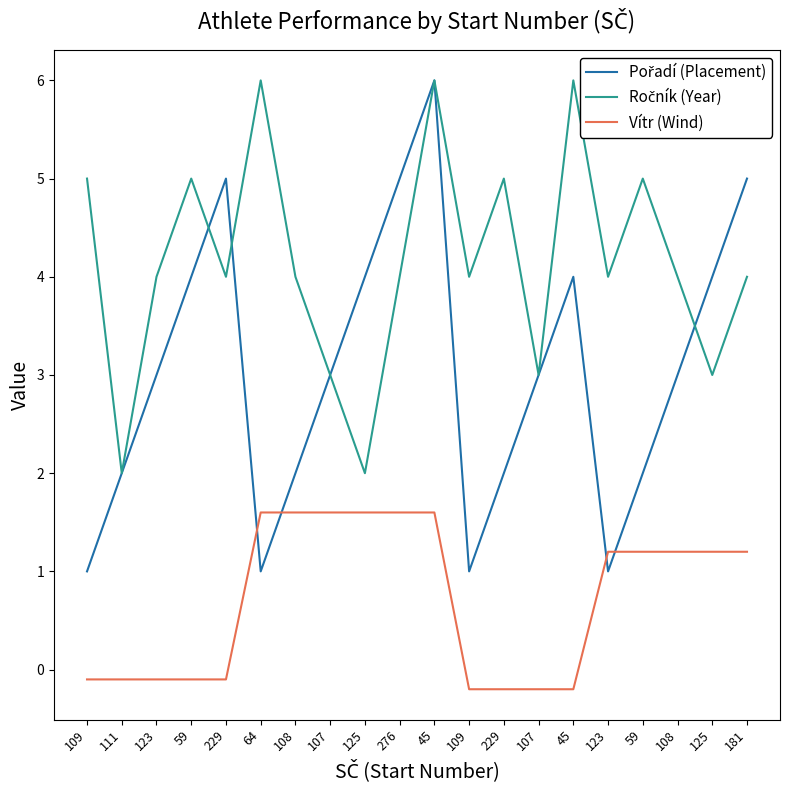

Reading right to left, transcribe all the data shown in this chart.

Pořadí (Placement): 181=5.0	125=4.0	108=3.0	59=2.0	123=1.0	45=4.0	107=3.0	229=2.0	109=1.0	45=6.0	276=5.0	125=4.0	107=3.0	108=2.0	64=1.0	229=5.0	59=4.0	123=3.0	111=2.0	109=1.0
Ročník (Year): 181=4.0	125=3.0	108=4.0	59=5.0	123=4.0	45=6.0	107=3.0	229=5.0	109=4.0	45=6.0	276=4.0	125=2.0	107=3.0	108=4.0	64=6.0	229=4.0	59=5.0	123=4.0	111=2.0	109=5.0
Vítr (Wind): 181=1.2	125=1.2	108=1.2	59=1.2	123=1.2	45=-0.2	107=-0.2	229=-0.2	109=-0.2	45=1.6	276=1.6	125=1.6	107=1.6	108=1.6	64=1.6	229=-0.1	59=-0.1	123=-0.1	111=-0.1	109=-0.1